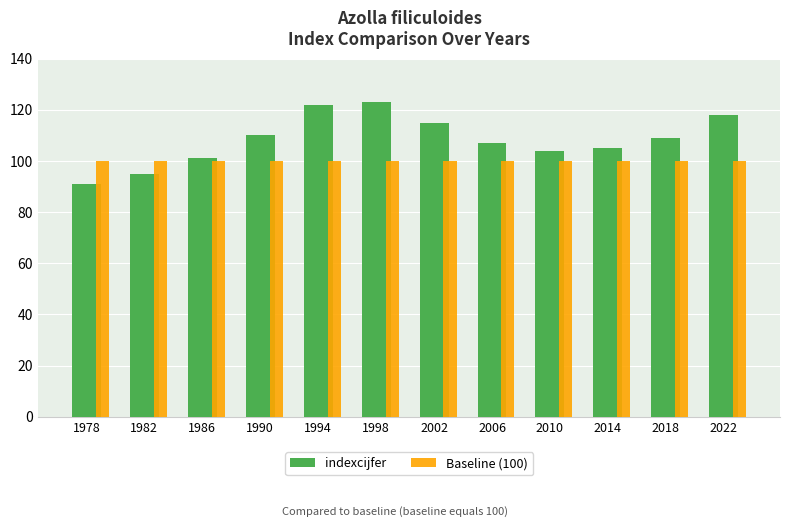

What is the approximate value of indexcijfer at 1990?

110